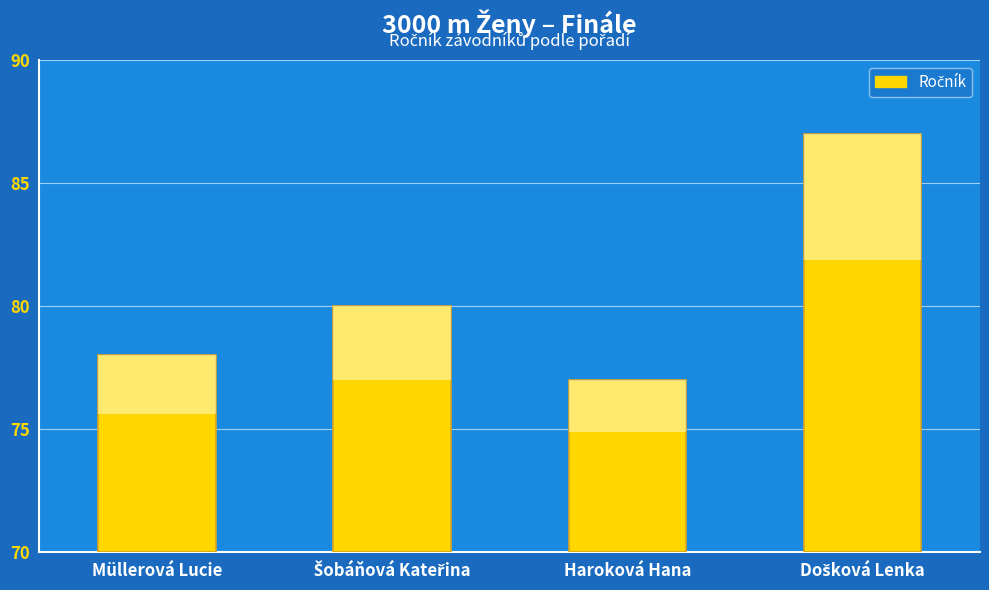

What is the difference between the maximum and minimum values?

10